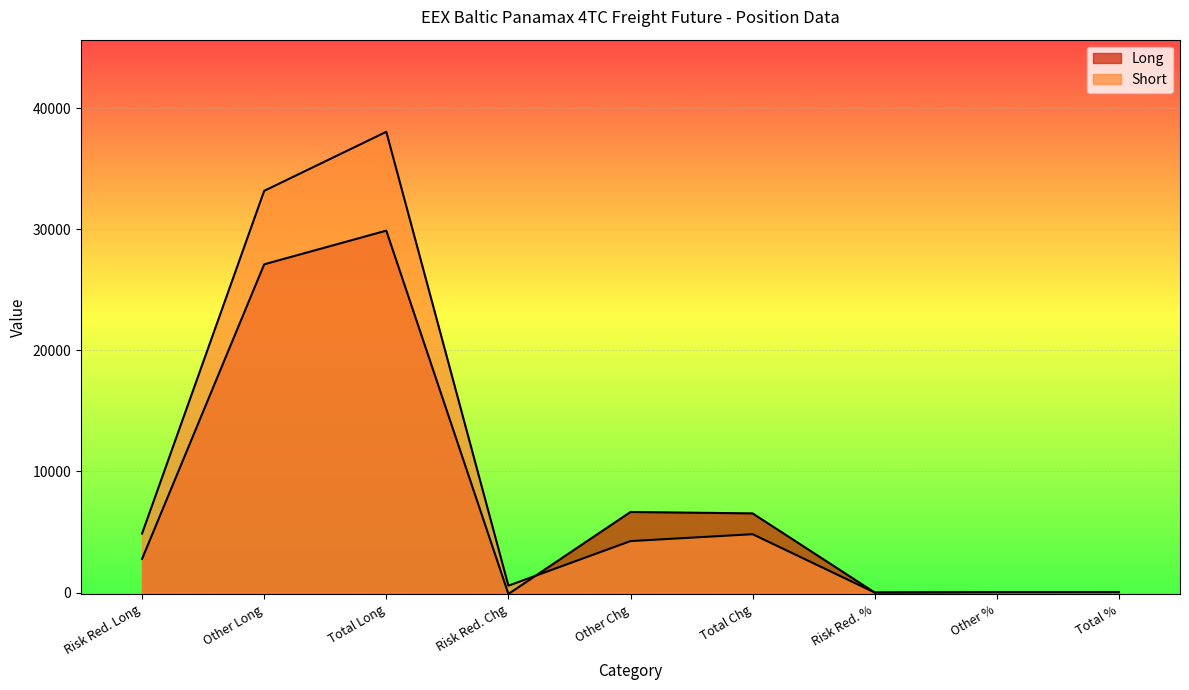

How many distinct data groups are displayed?

2